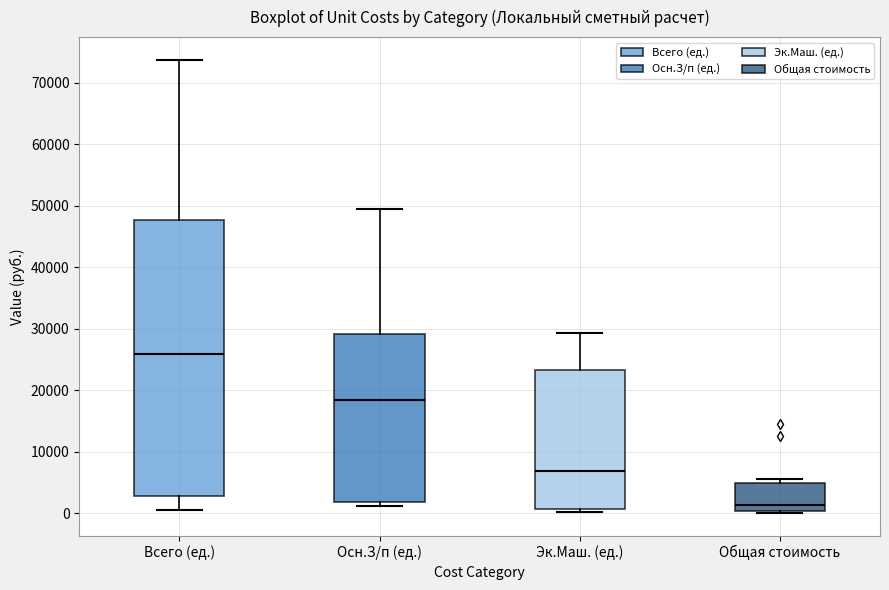

Reading left to right, transcribe this box plot: for each box, give where its median line is, the range the box spans, and where its two whiskers end, as read against the y-axis. The values are not printed on the chart, so give them approximately, as read against the axis.

Всего (ед.): median 26000, box 3000 to 48000, whiskers 0 to 74000
Осн.З/п (ед.): median 18000, box 2000 to 29000, whiskers 1000 to 49000
Эк.Маш. (ед.): median 7000, box 1000 to 23000, whiskers 0 to 29000
Общая стоимость: median 1000, box 0 to 5000, whiskers 0 (just below the box's lower edge) to 6000